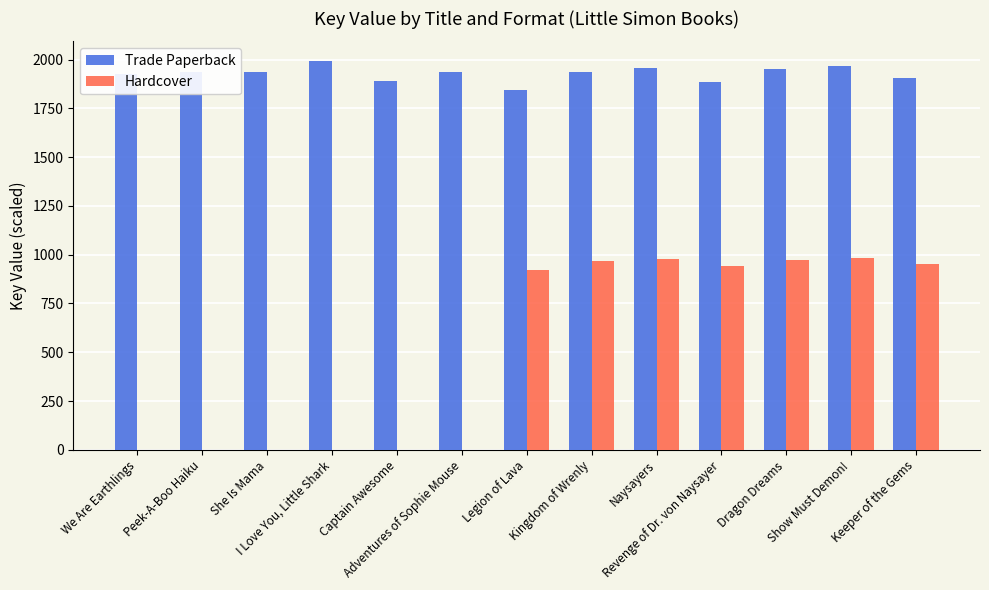

Which series has the largest total across all categories?

Trade Paperback